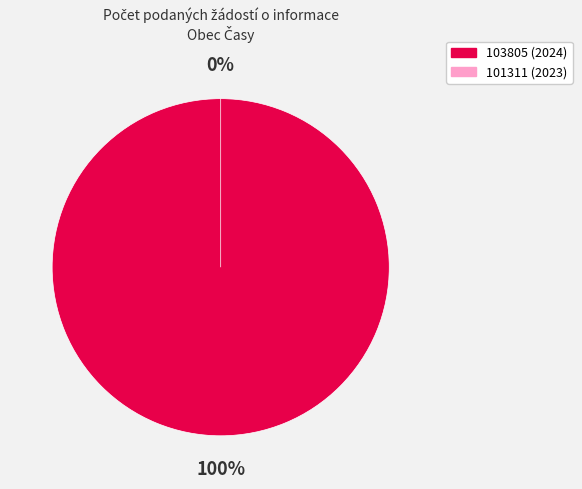

What portion of the pie excludes 101311 (2023)?

100.0%